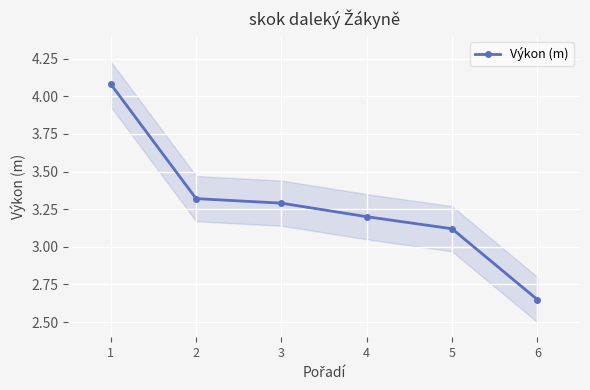

Is it true that the value at 2 is 3.3?

True